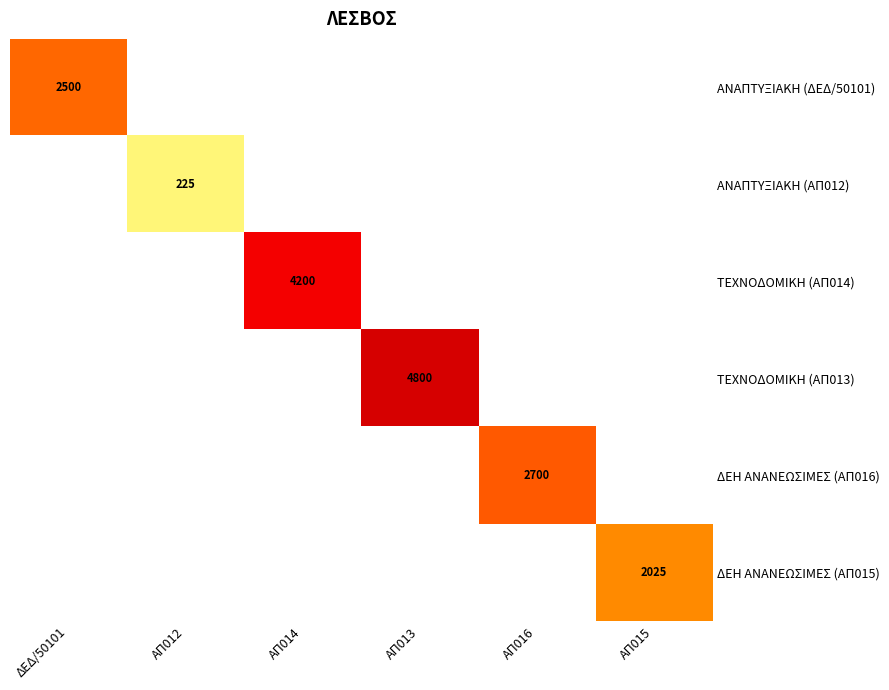

What is the greatest value displayed?

4800.0